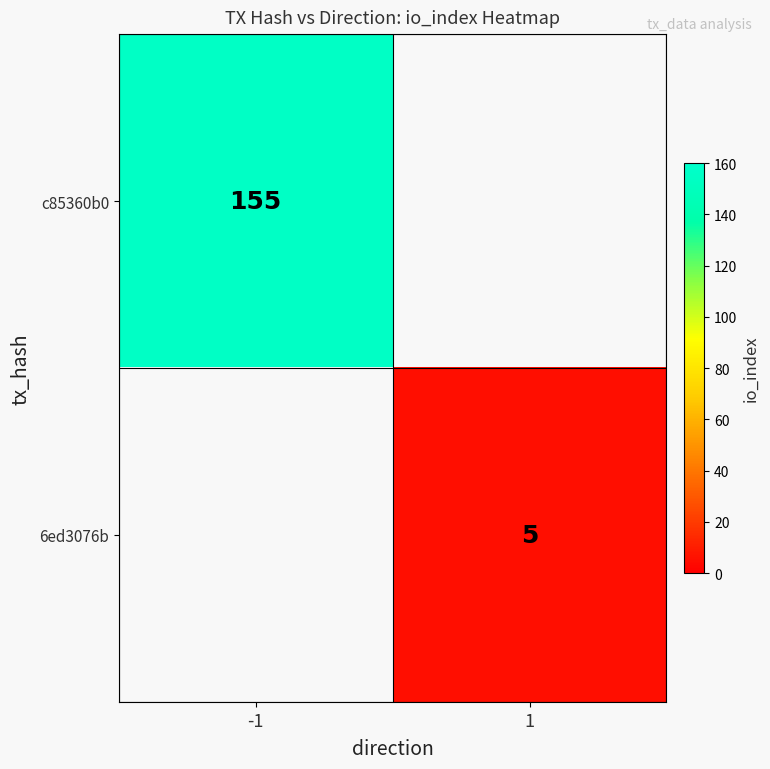

Is the value of c85360b0 at -1 greater than the value of 6ed3076b at 1?

Yes